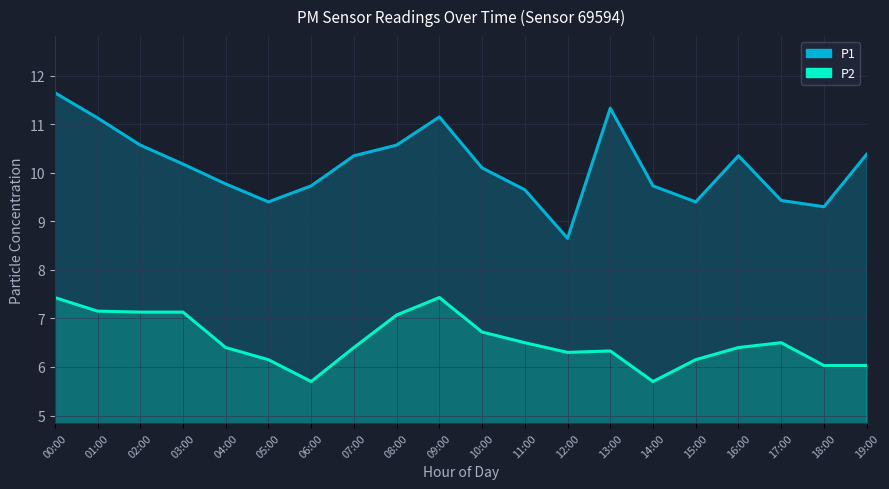

True or false: P1 and P2 cross at least once.

False